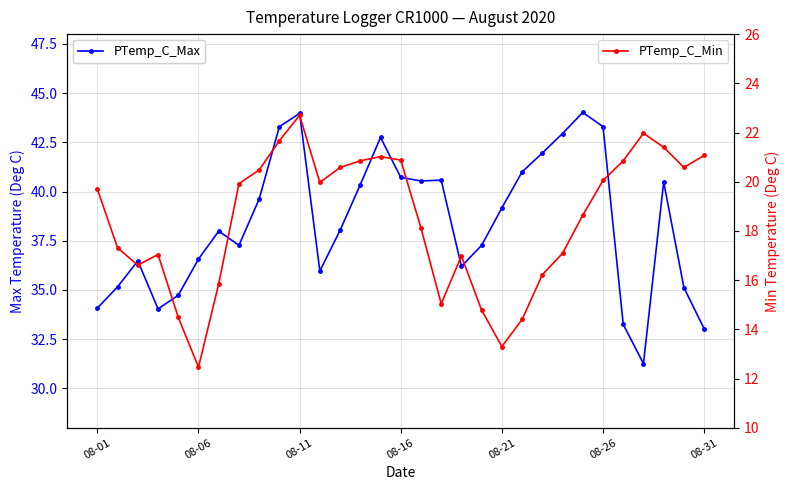

Which series has the largest range (max minus min)?

PTemp_C_Max